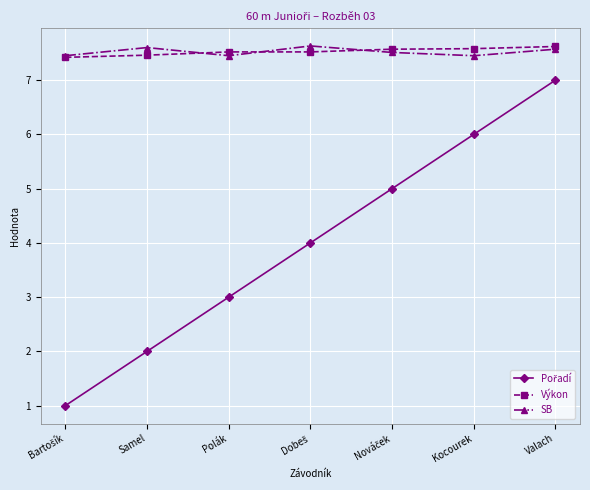

What is the maximum value shown in the chart?

7.6